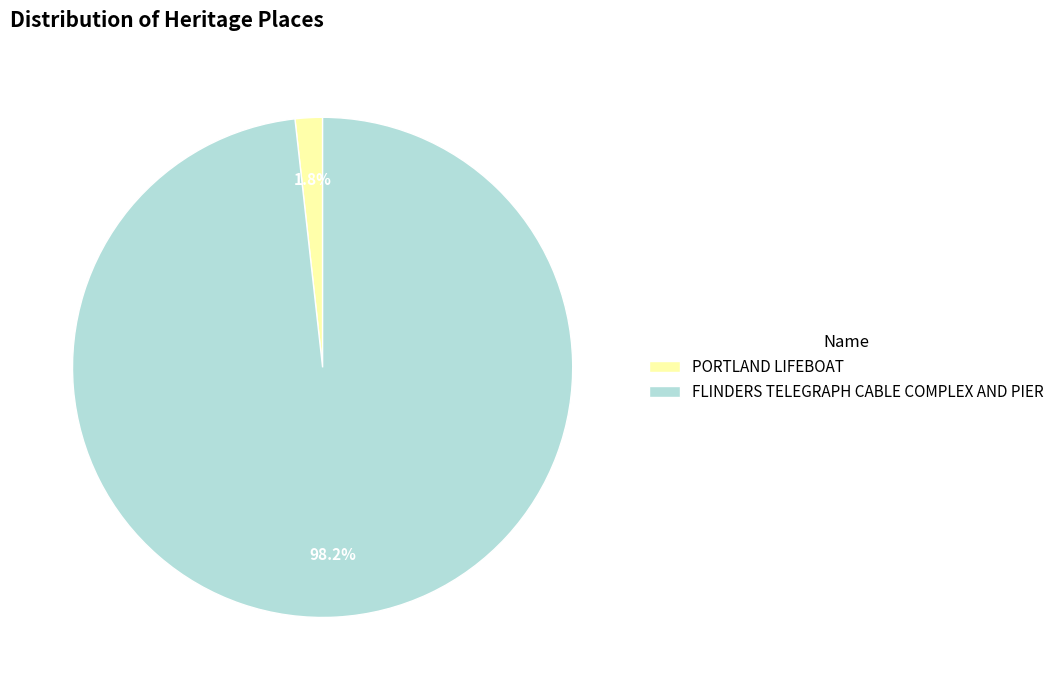

What is the majority slice?

FLINDERS TELEGRAPH CABLE COMPLEX AND PIER